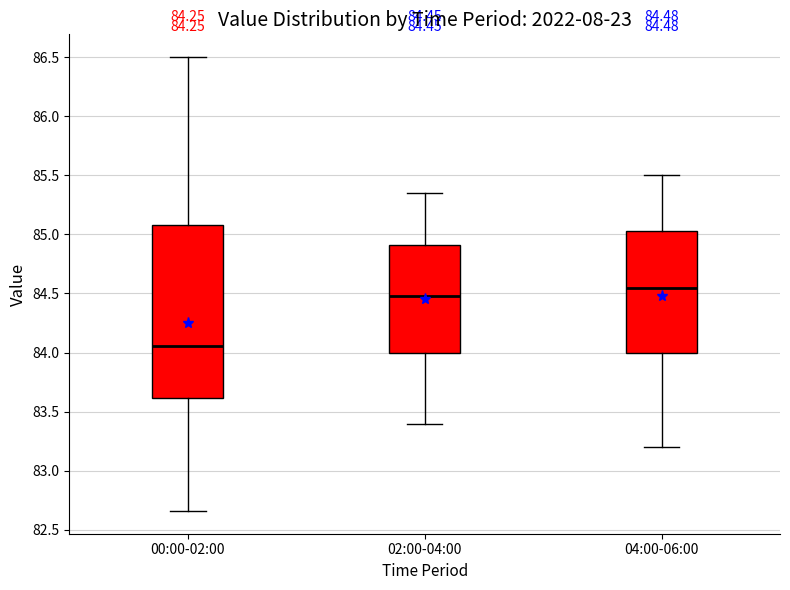

Comparing the boxes themselves (not the whiskers), which one is the tallest?

00:00-02:00